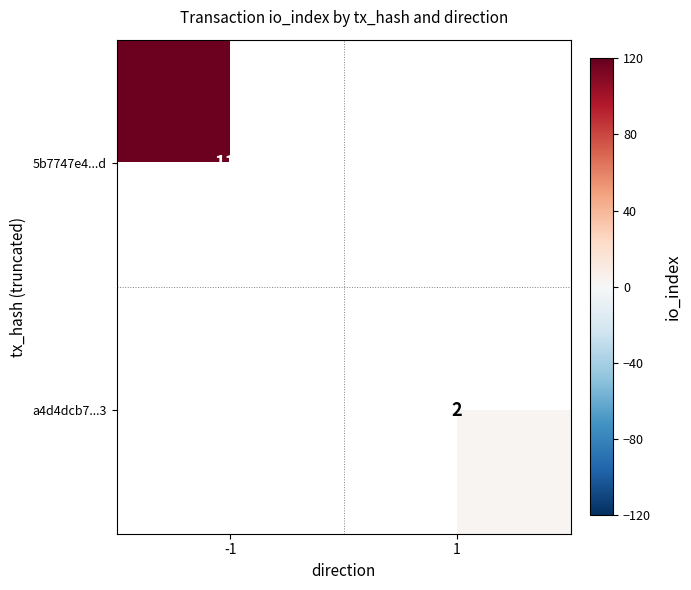

True or false: a4d4dcb7...3 has a value of 3 at 1.

False